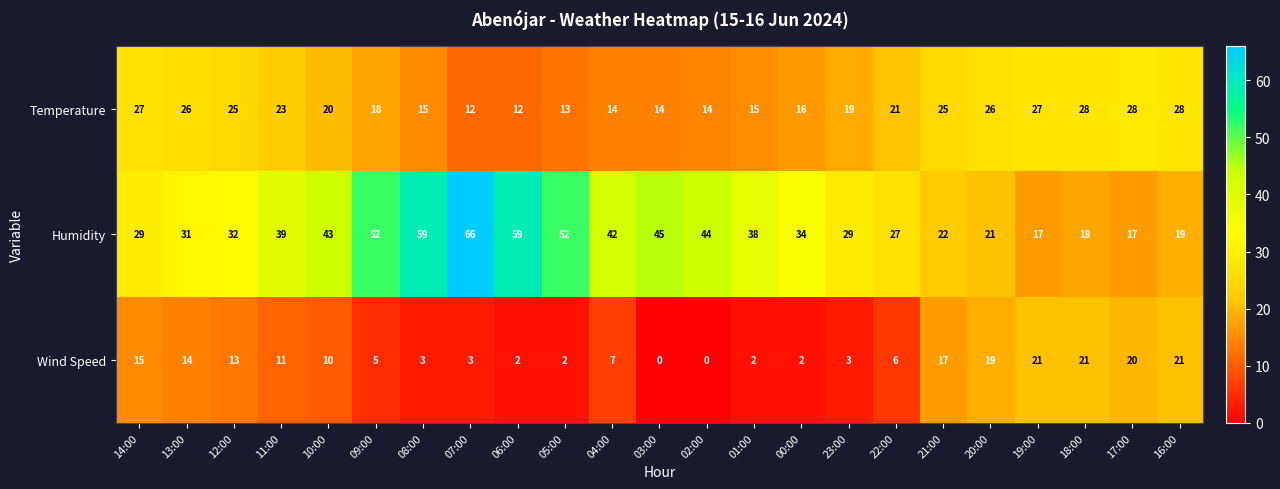

What is the average value of the Humidity series?

36